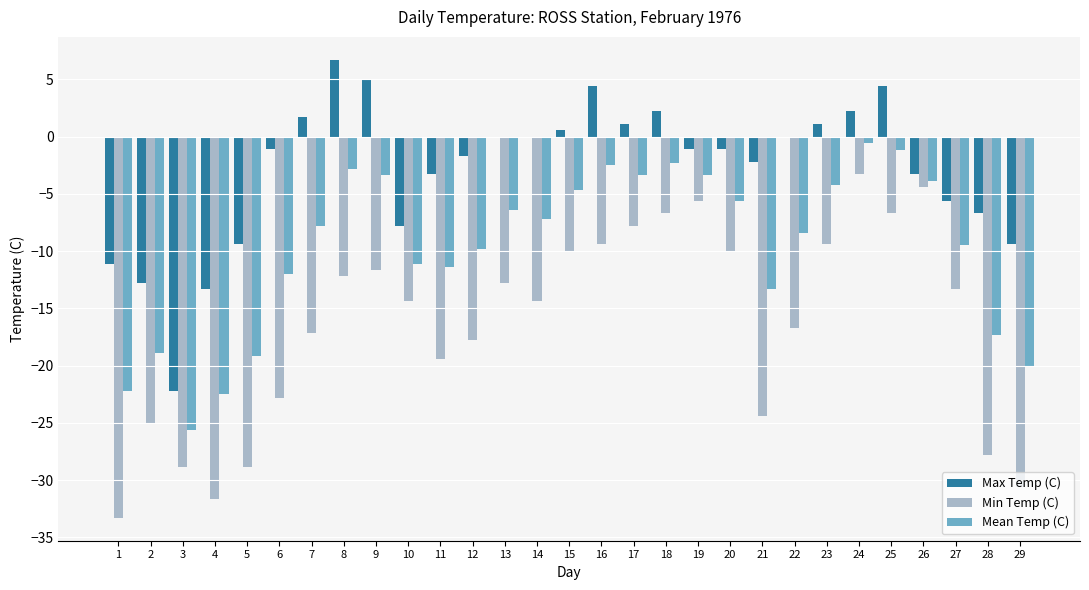

Which category has the highest value in the Min Temp (C) series?

24